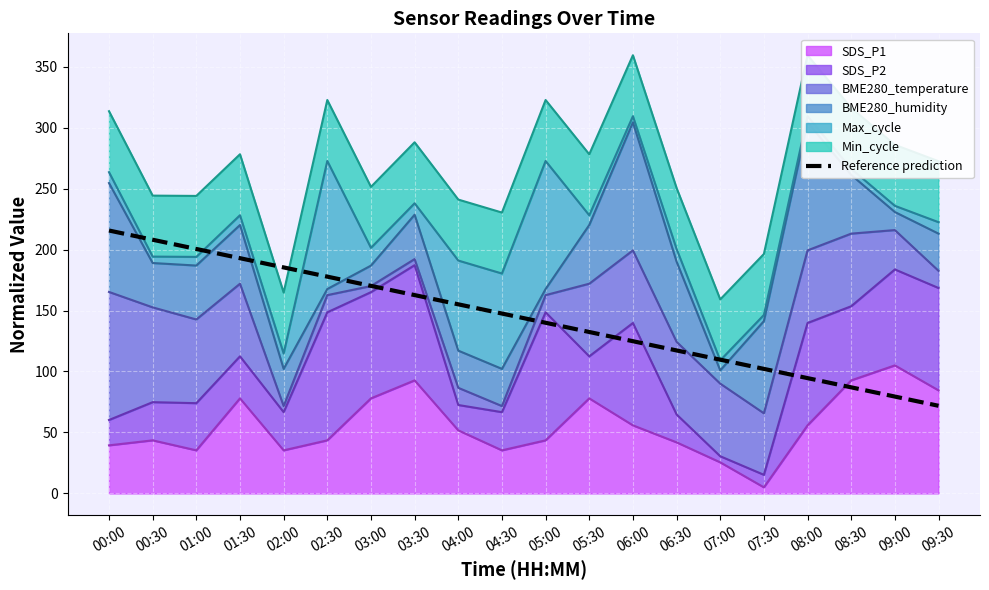

Which has a higher value, 07:00 or 09:00?

07:00